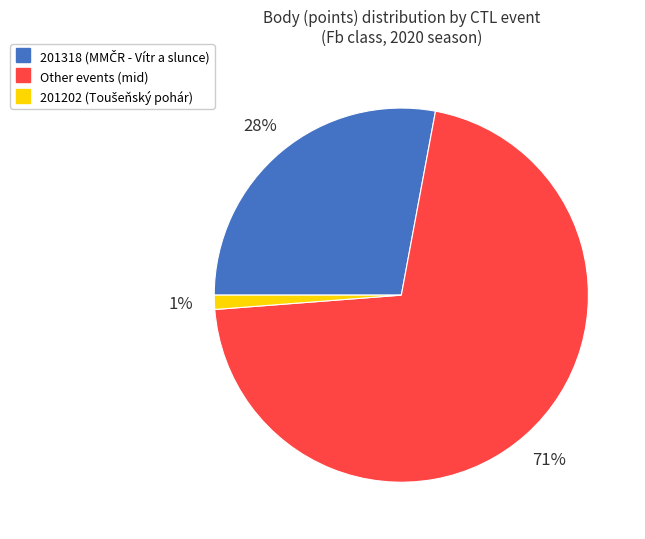

To the nearest percent, what is the average slice percentage?

33%